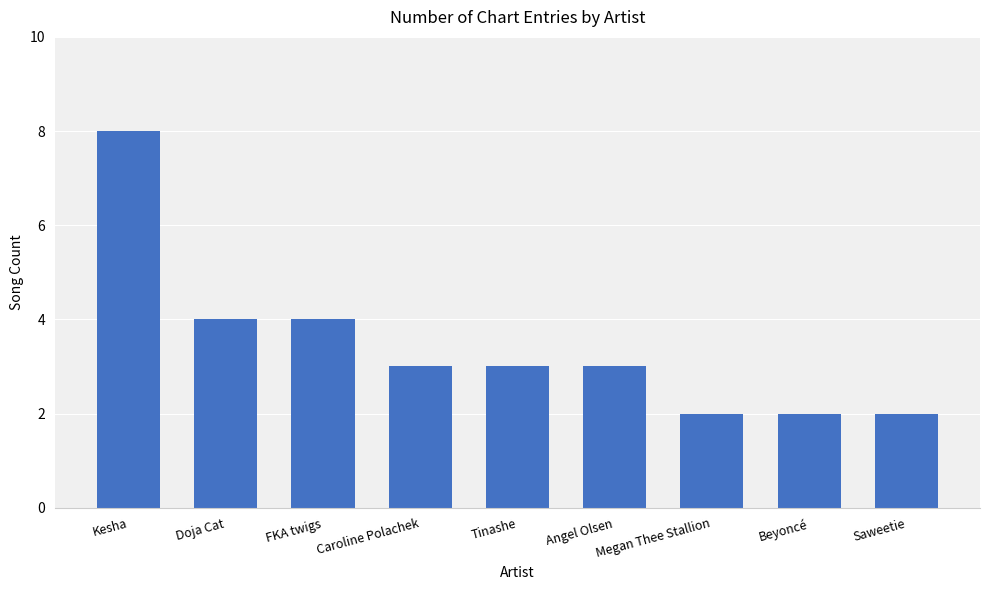

What is the approximate value at Caroline Polachek?

3